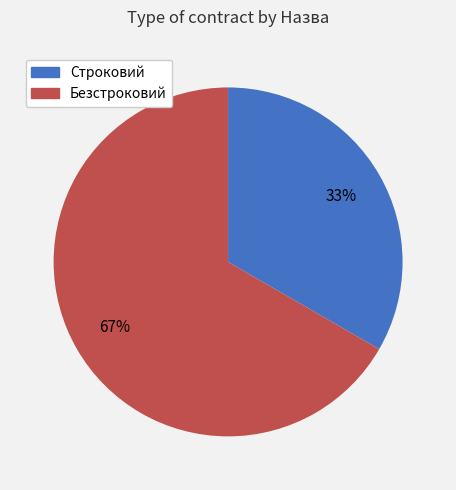

How many segments does this pie chart have?

2